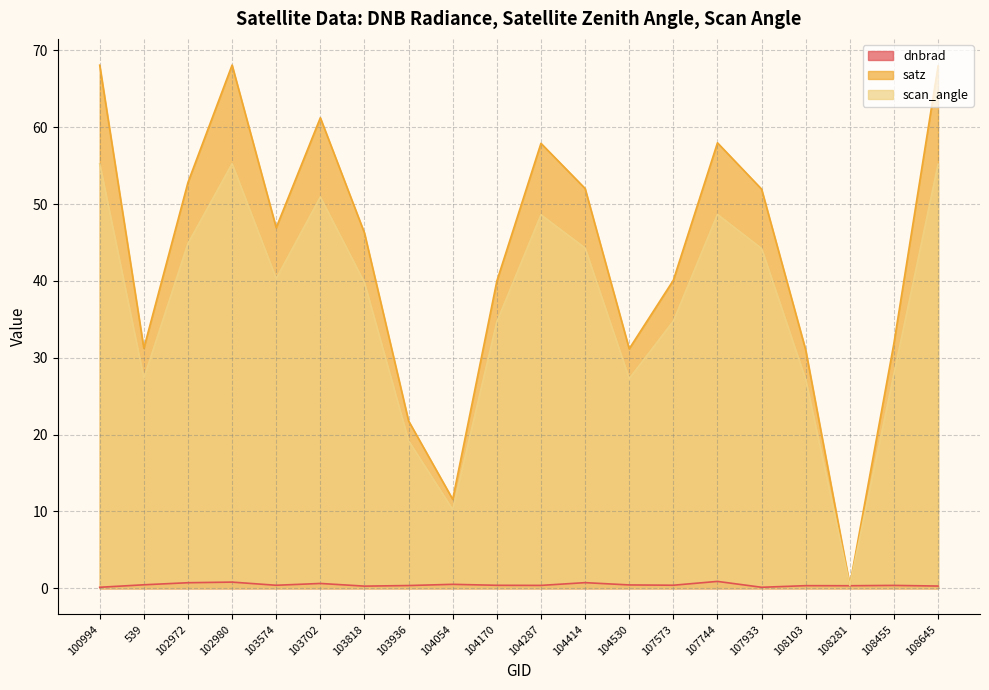

Rank the series by their maximum value, from highest to lowest.

satz, scan_angle, dnbrad